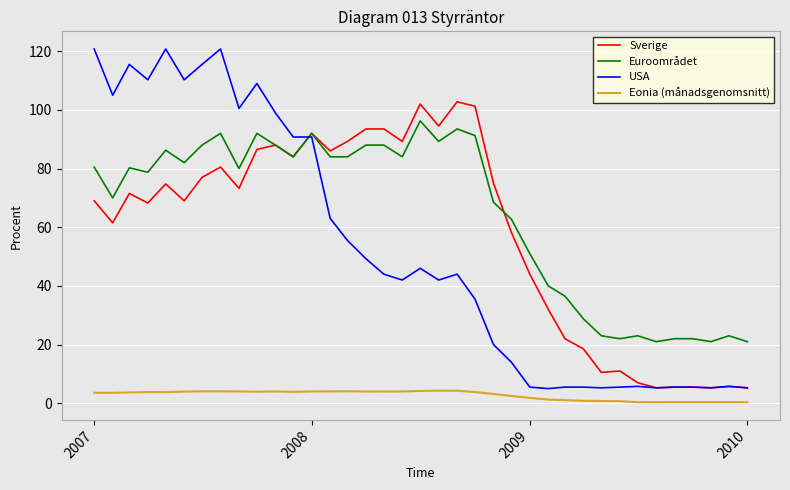

How many lines are shown in the chart?

4